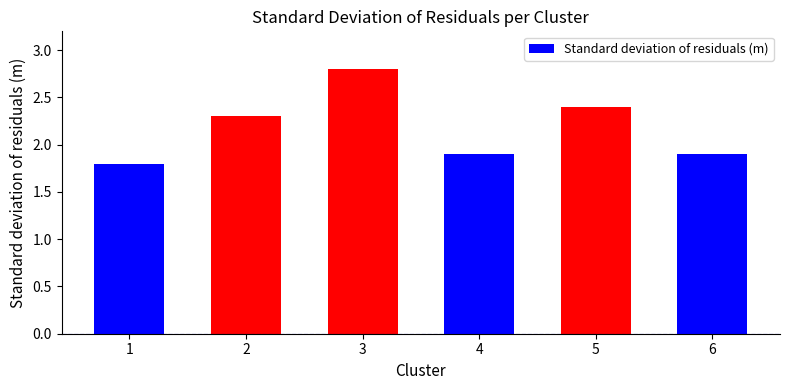

What is the sum of all values?

13.1